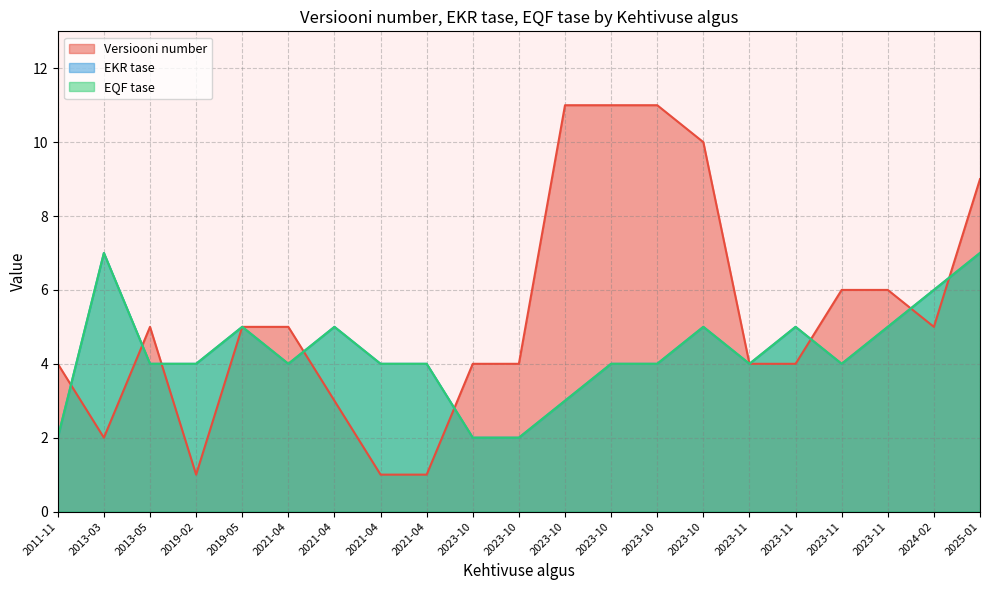

What is the lowest value of the EKR tase series?

2